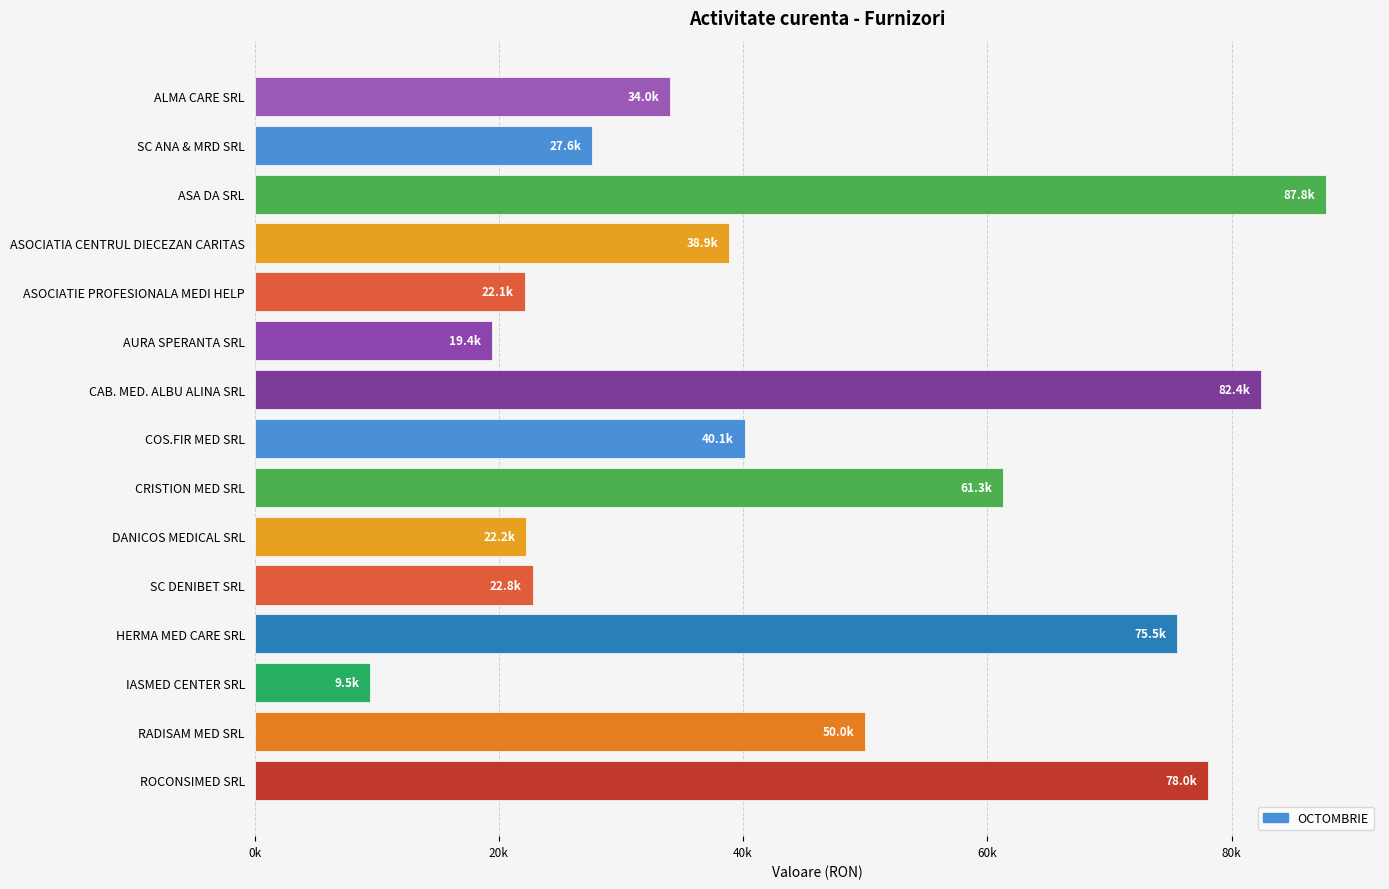

What is the smallest value displayed?

9462